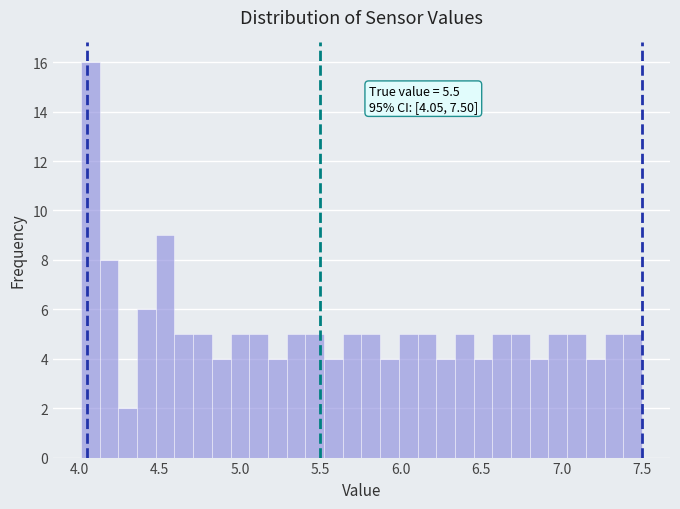

Read against the x-axis, roughly where is the centre of the tallest bar?

4.05